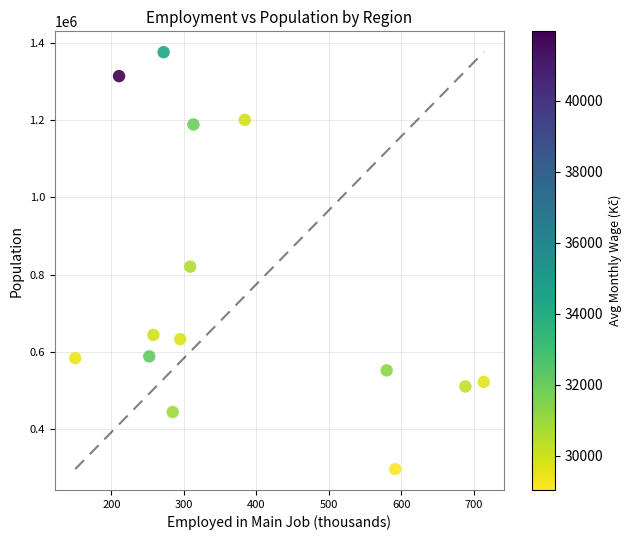

What is the range of Y values (max minus min)?

1082385